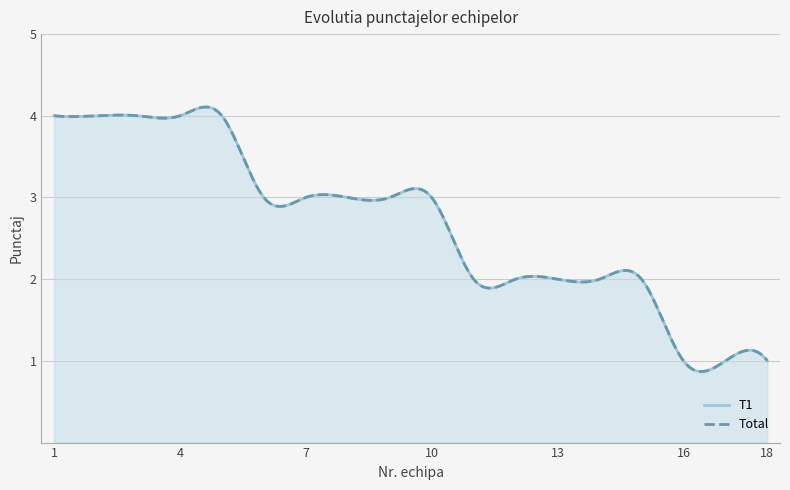

What is the value of the Total point at the 3rd from the left?

4